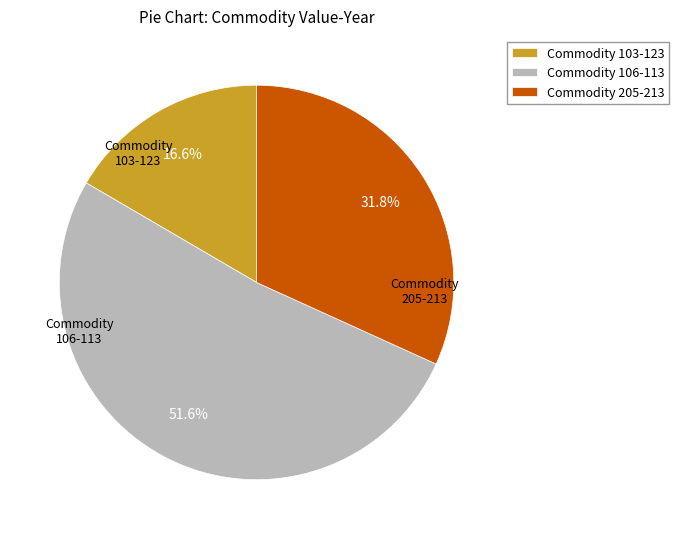

What is the largest slice in the pie chart?

Commodity 106-113